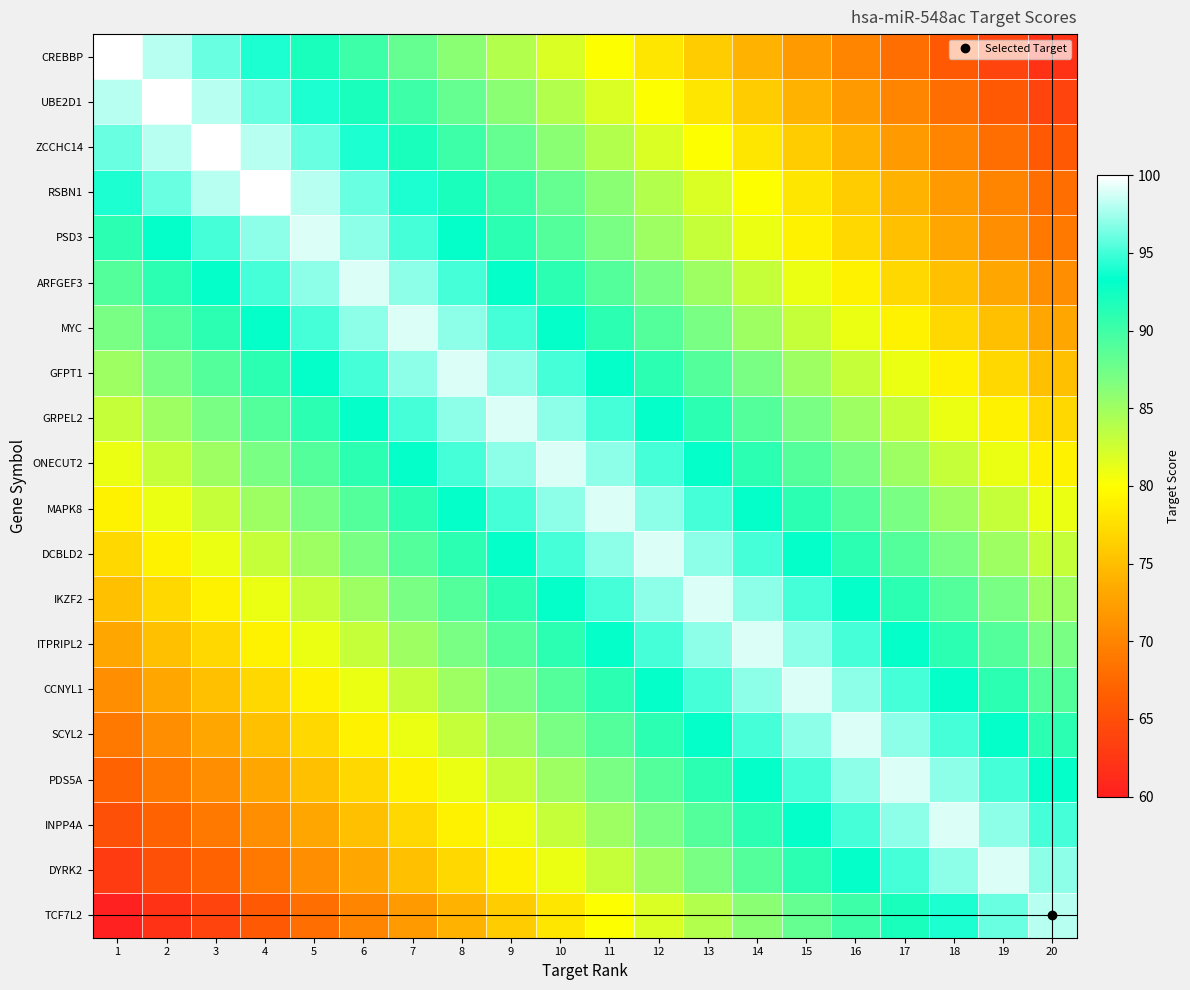

Which has a higher value, 12 or 8?

8